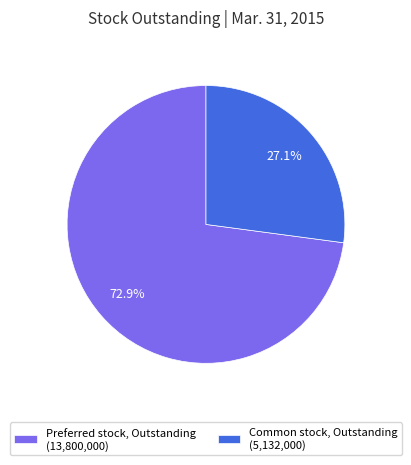

Approximately how many times larger is the value at Preferred stock, Outstanding compared to Common stock, Outstanding?

2.7